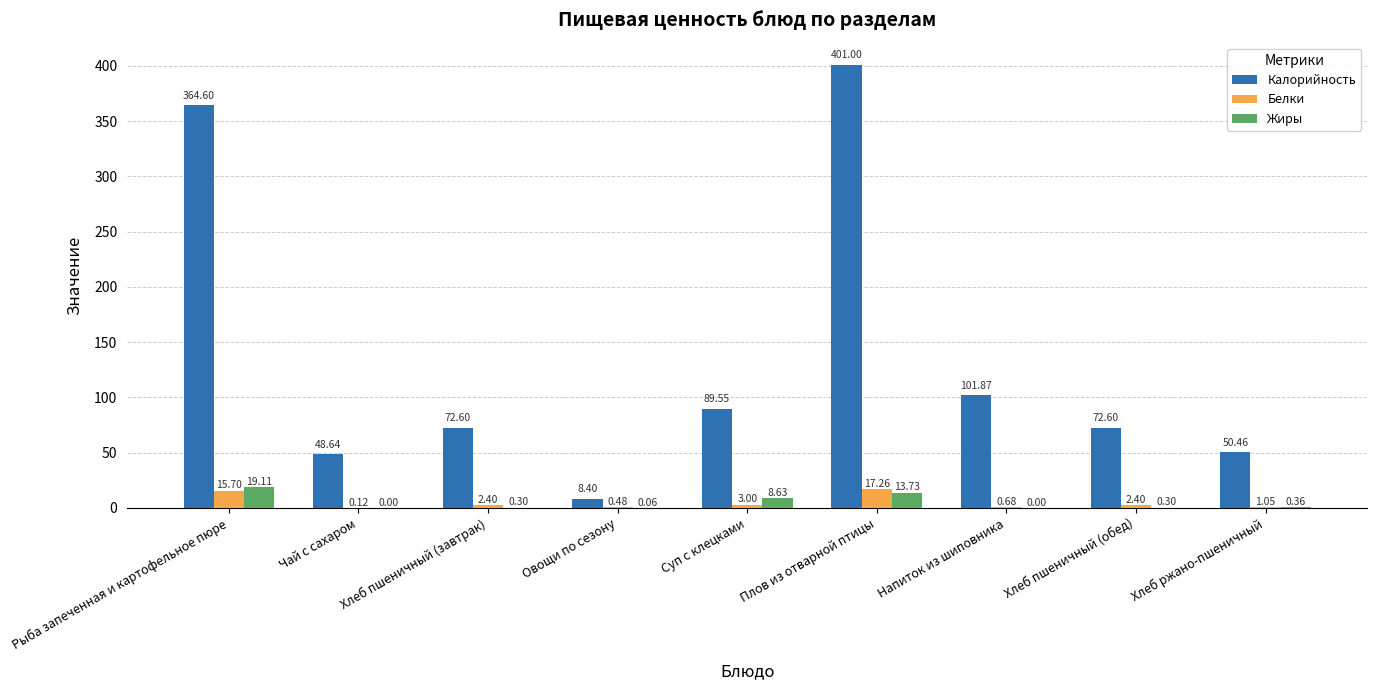

Which category has the highest value across all series?

Плов из отварной птицы